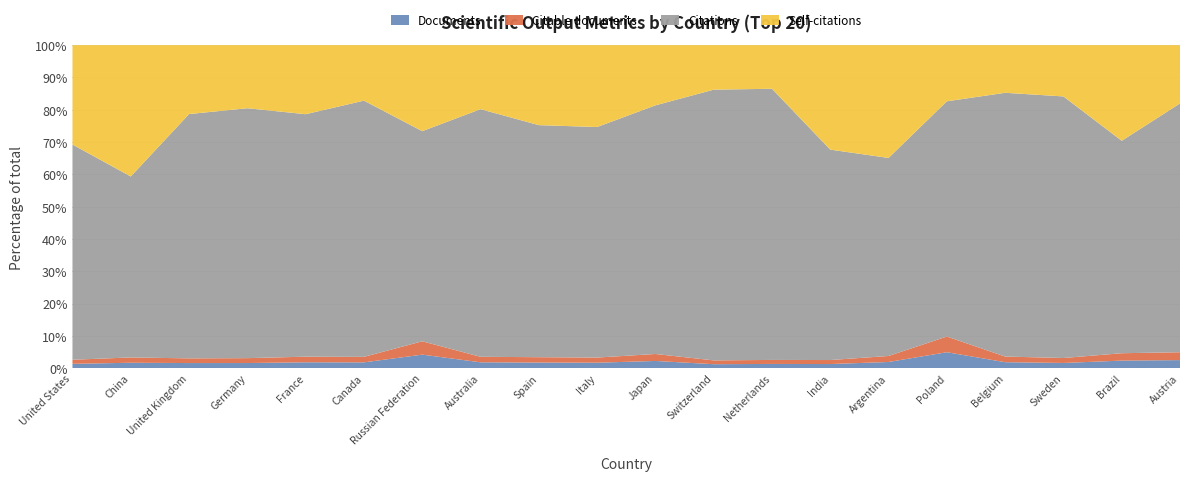

Reading left to right, list all the values displayed in this chart.

Documents: 2378	999	919	626	579	554	452	428	391	383	321	251	217	211	199	177	156	143	128	117
Citable documents: 2280	994	853	606	559	532	448	408	379	365	313	245	209	209	196	175	149	138	126	115
Citations: 119901	33817	44452	30879	24153	24749	7050	18282	16370	16344	11159	17396	14119	10943	6440	2622	6958	7278	3623	3637
Self-citations: 55378	24540	12540	7797	6878	5361	2886	4727	5643	5805	2702	2861	2271	5434	3668	626	1257	1427	1631	852